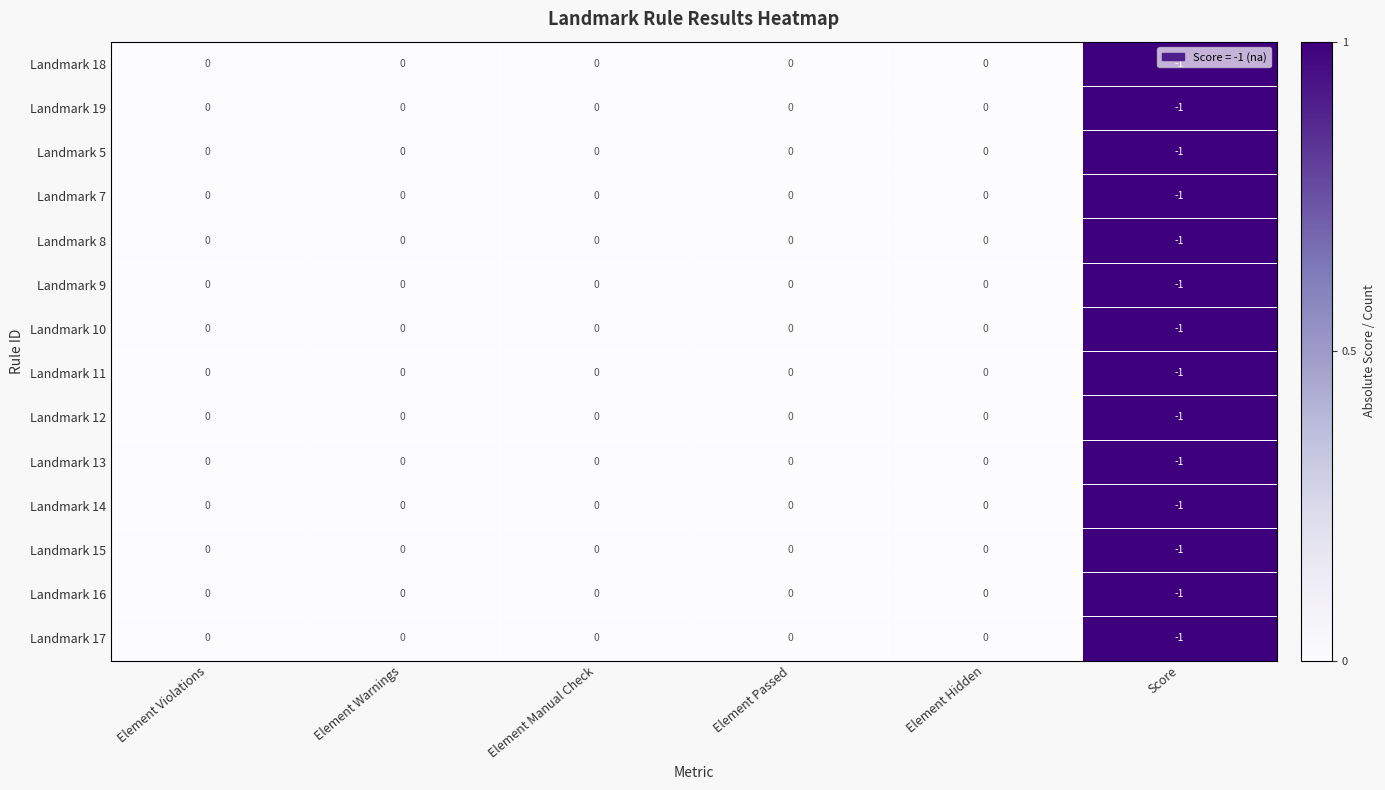

At which label does Landmark 19 reach its minimum?

Score